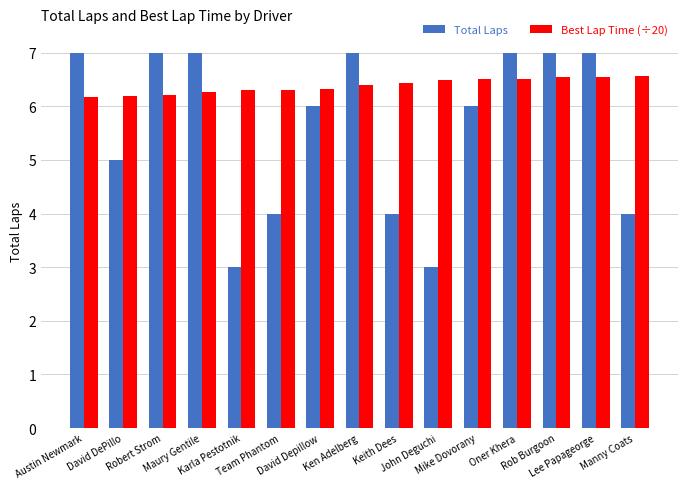

What value does the Best Lap Time (÷20) series have at Team Phantom?

6.3